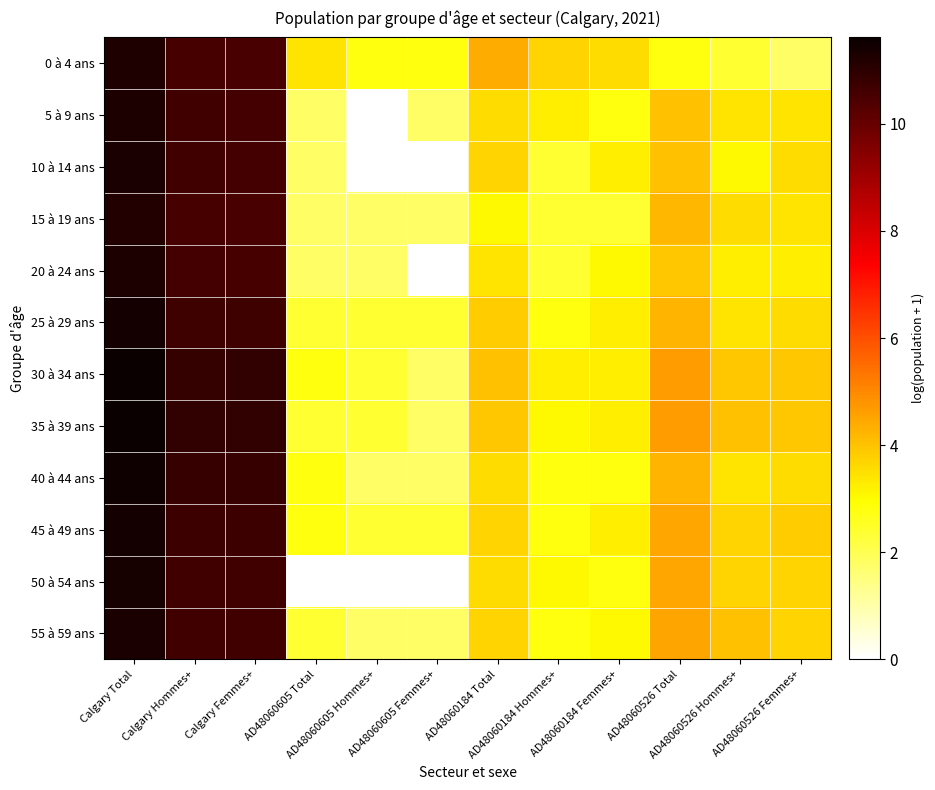

What is the difference between the highest and lowest values at AD48060605 Total?

3.4